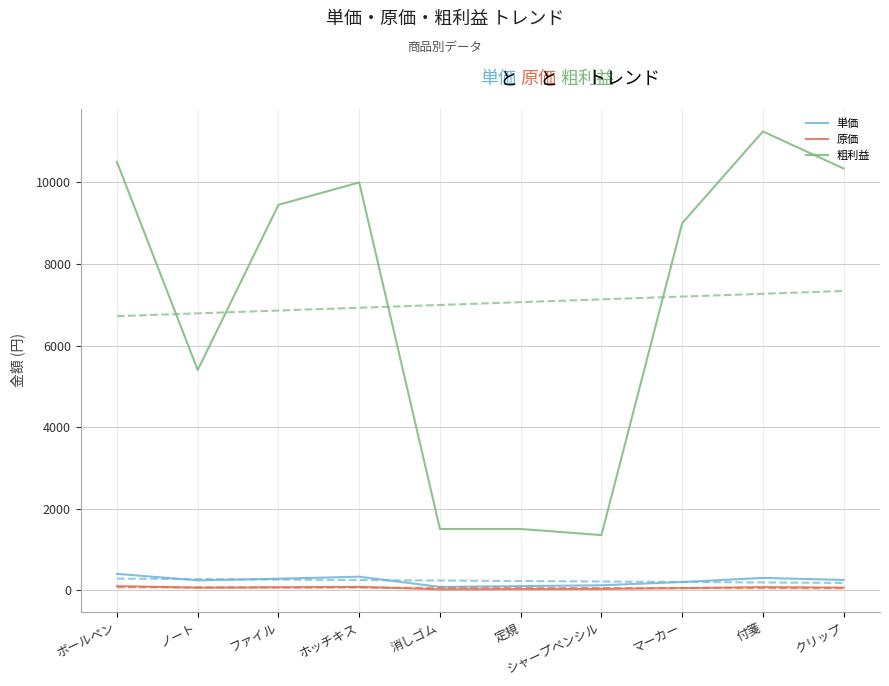

At which category does the chart reach its peak across all series?

付箋